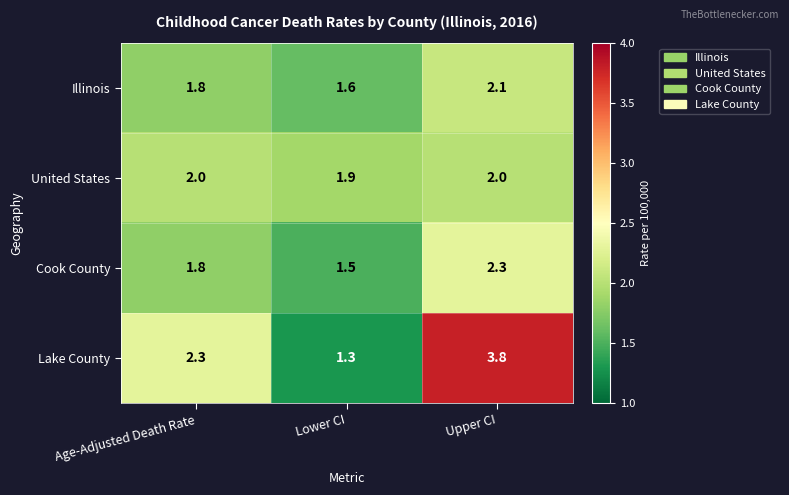

What is the difference between the highest and lowest values at Age-Adjusted Death Rate?

0.5